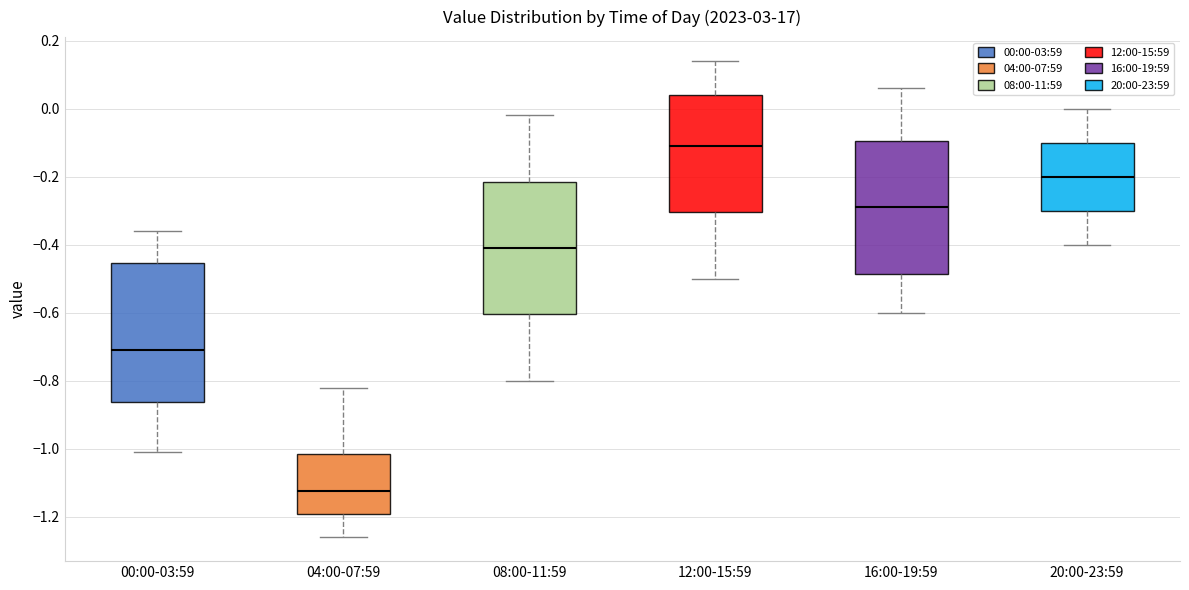

Which box has the lowest median line?

04:00-07:59